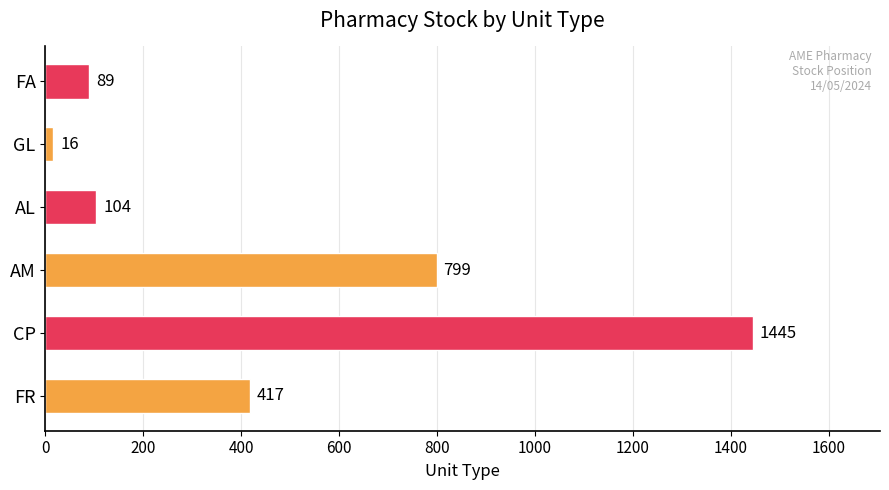

Reading bottom to top, extract all data points from this chart.

FR=417	CP=1445	AM=799	AL=104	GL=16	FA=89